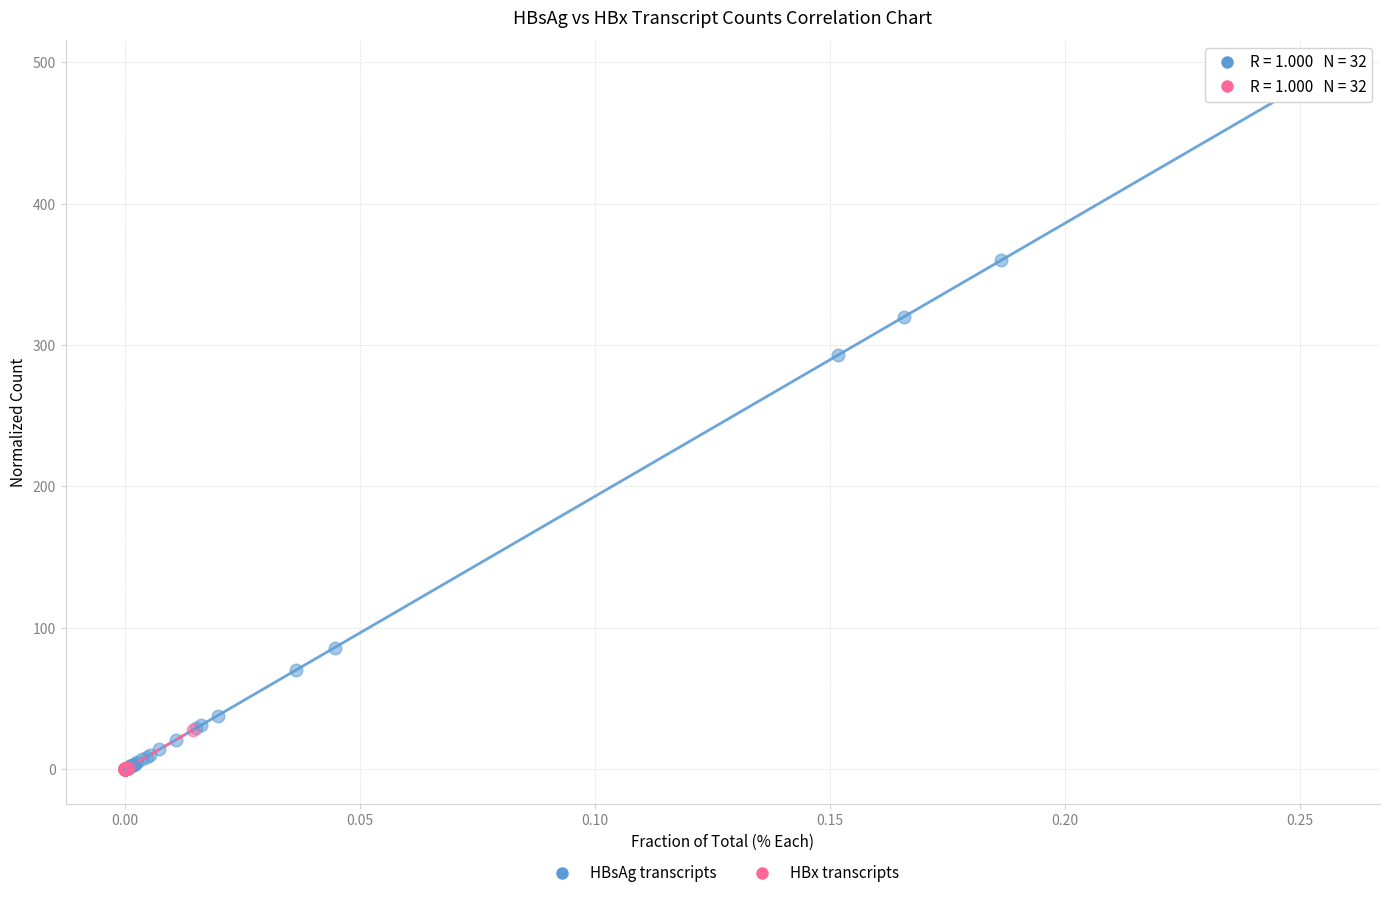

Which series has the widest spread of Y values?

HBsAg transcripts